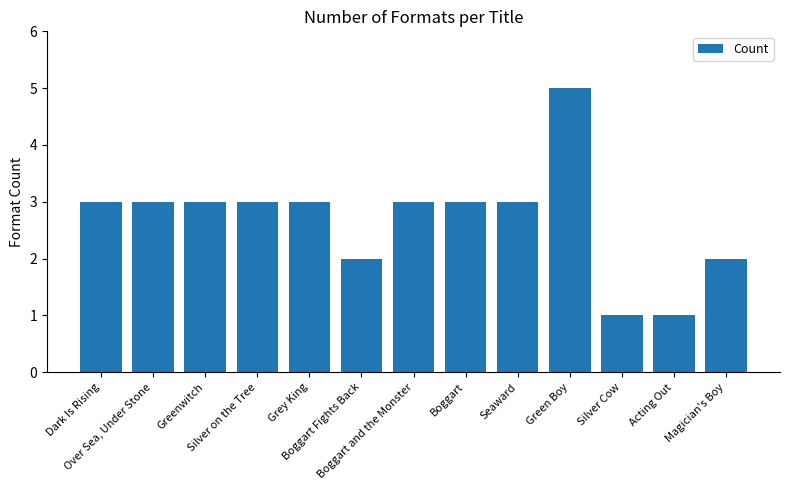

Reading left to right, list all the values displayed in this chart.

Dark Is Rising=3	Over Sea, Under Stone=3	Greenwitch=3	Silver on the Tree=3	Grey King=3	Boggart Fights Back=2	Boggart and the Monster=3	Boggart=3	Seaward=3	Green Boy=5	Silver Cow=1	Acting Out=1	Magician's Boy=2